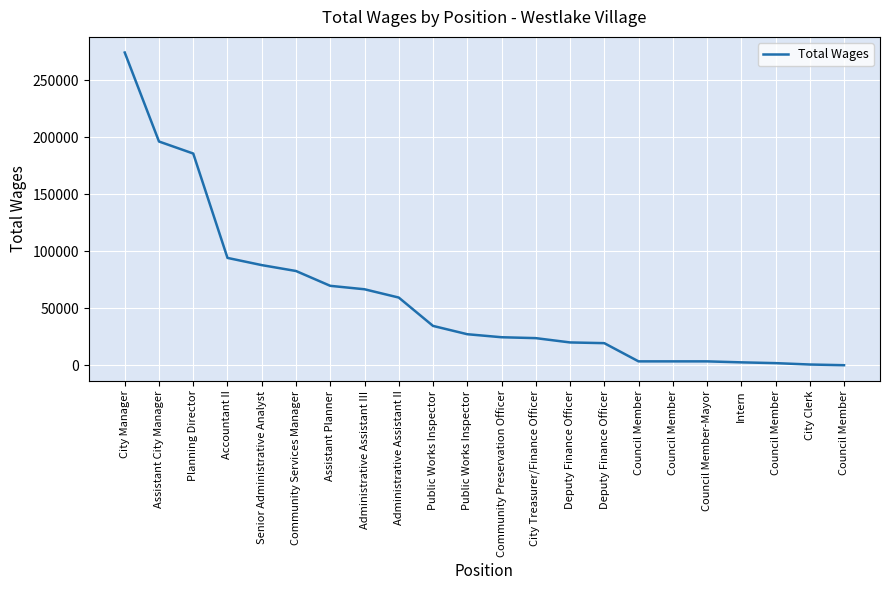

Is this an area chart (filled region under the line)?

No